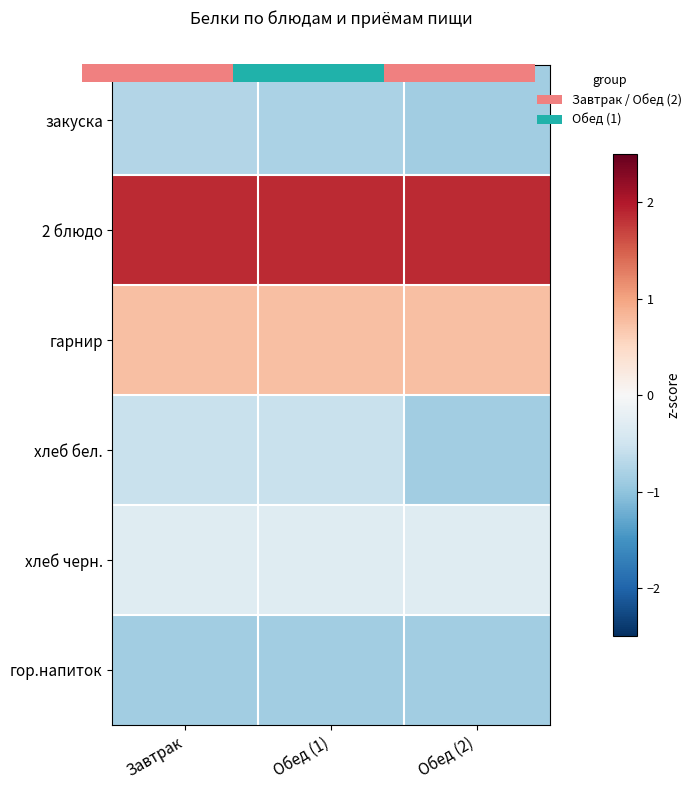

At which label is гарнир closest to 0?

Завтрак